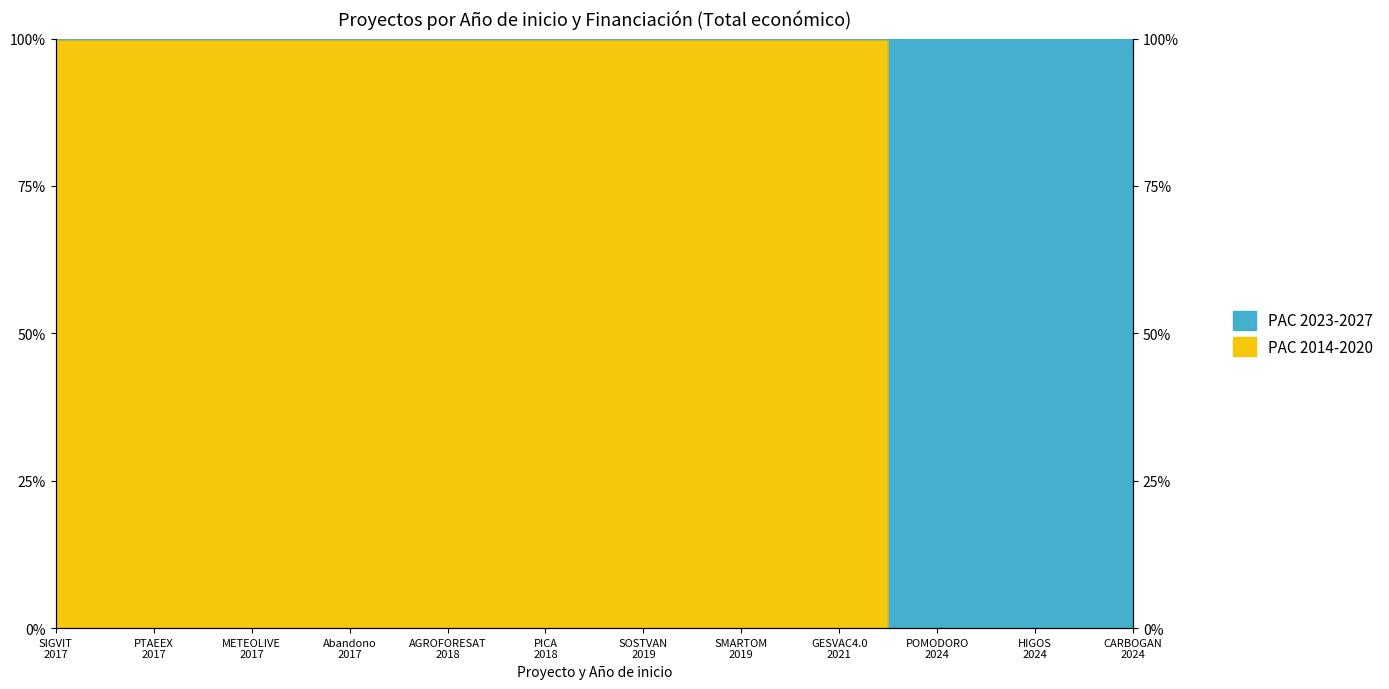

Is it true that the value at HIGOS 2024 is -53?

False